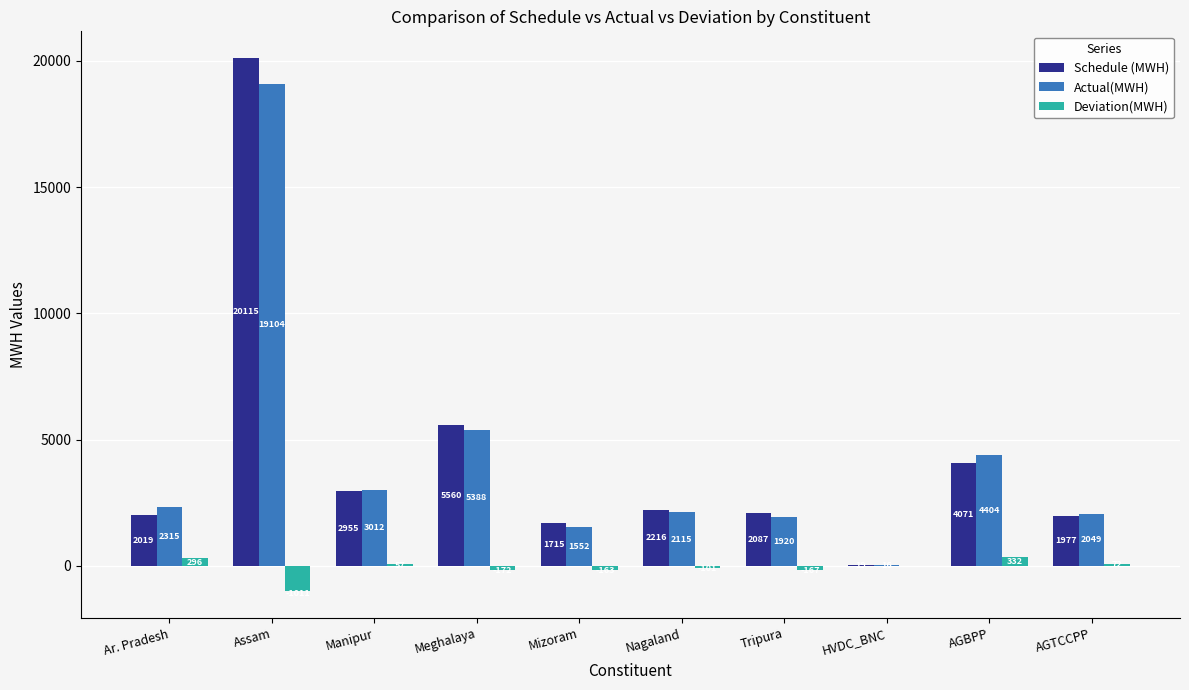

The value of Schedule (MWH) at Ar. Pradesh is 463.3. True or false?

False